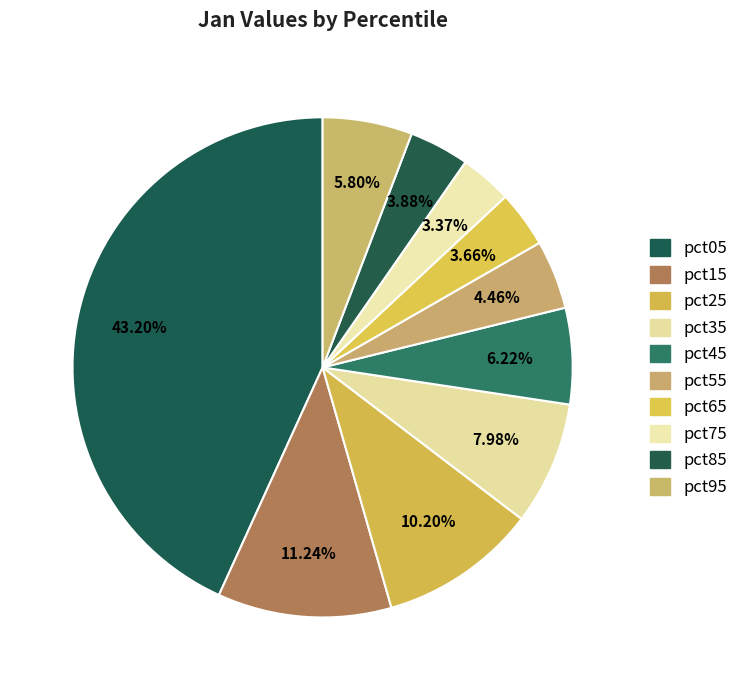

Does pct25 account for over 50% of the chart?

No